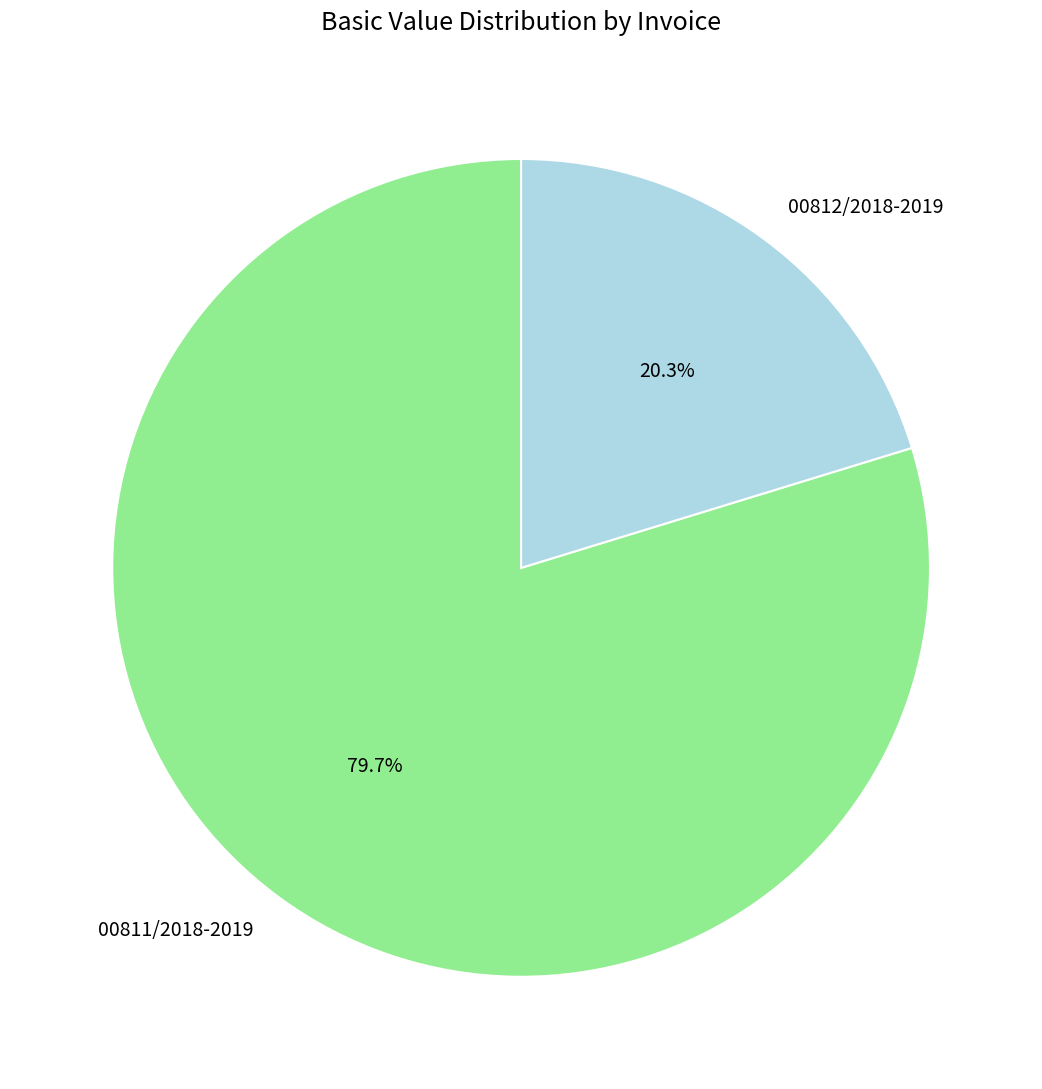

Which category accounts for the majority?

00811/2018-2019